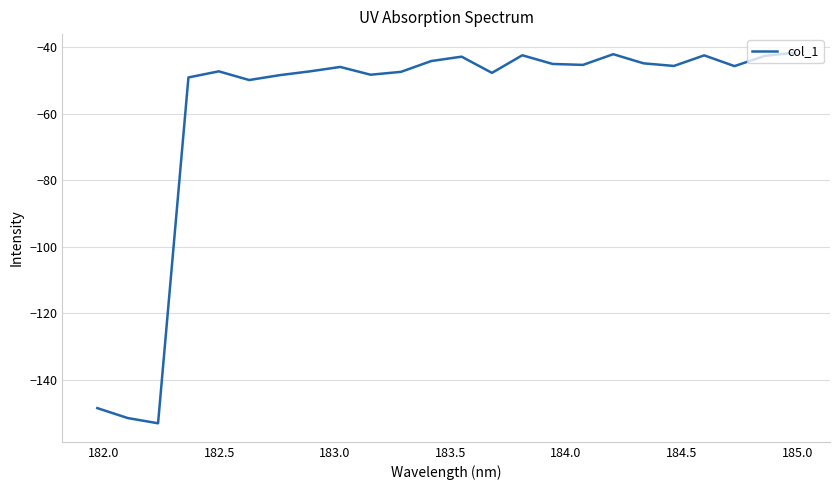

What is the difference between the maximum and minimum values?

111.4